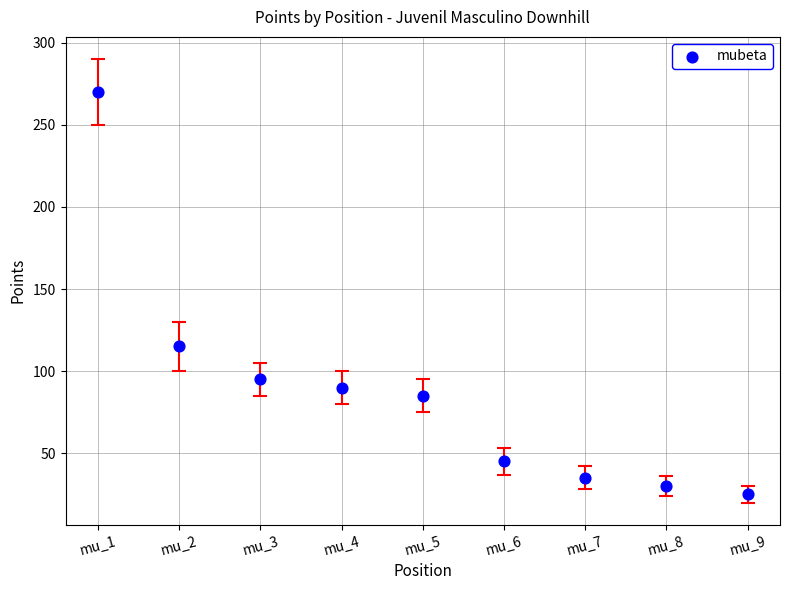

What is the range of X values (max minus min)?

8